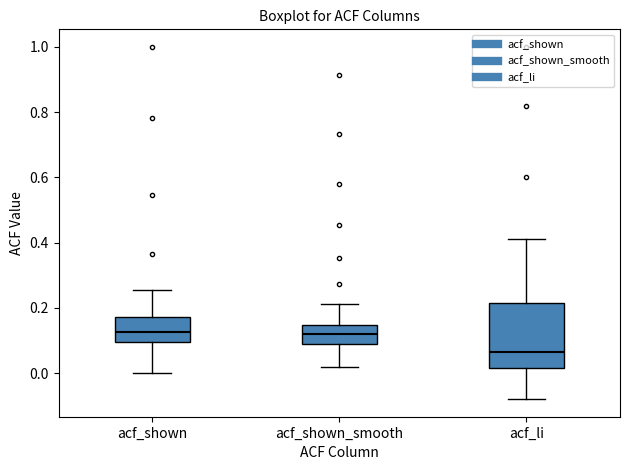

Where is the lower edge of the box for acf_shown_smooth on the y-axis? The values are not printed on the chart, so give them approximately, as read against the axis.

0.08